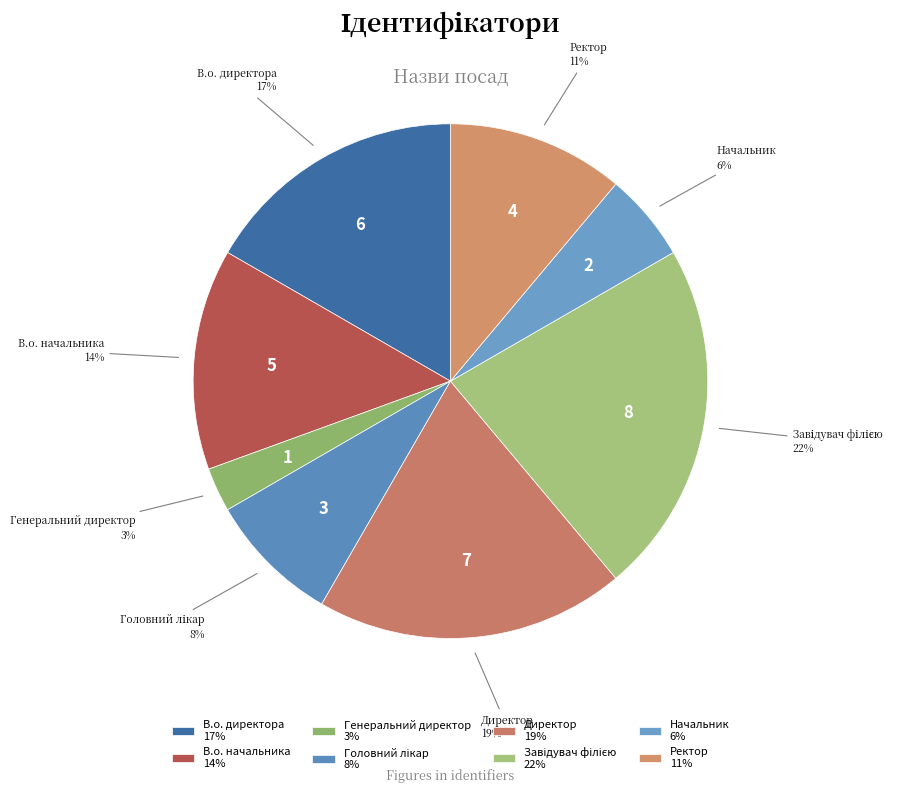

Count the number of slices in the pie.

8